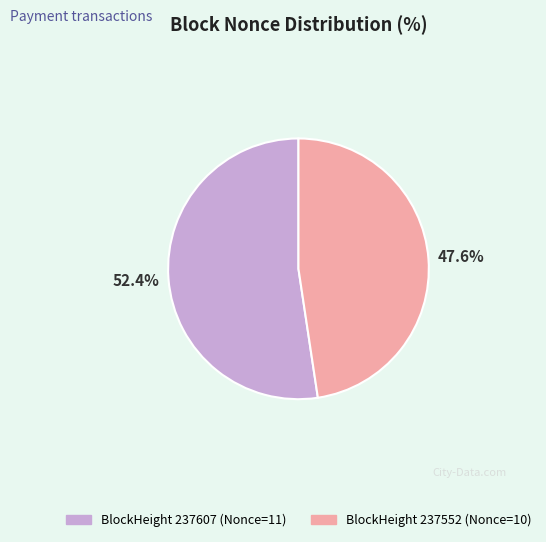

Is there any slice that represents more than half of the pie?

Yes